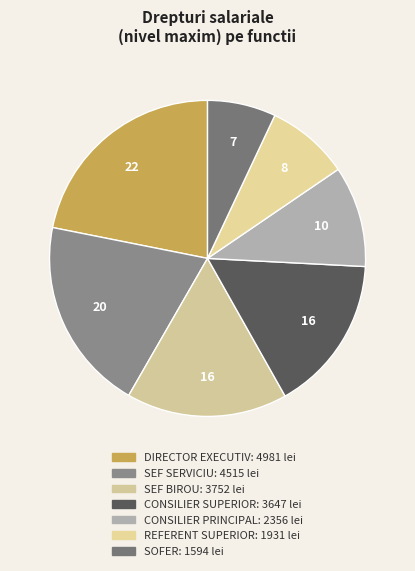

How many slices are in this pie chart?

7